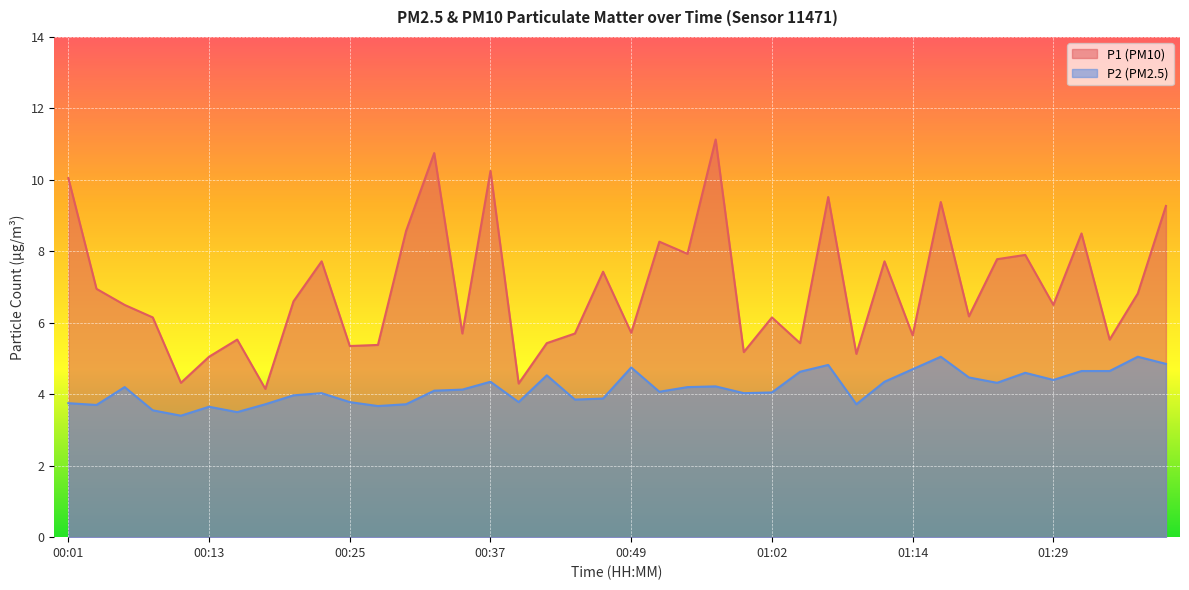

What is the spread (max minus min) of values at 00:52?

4.2